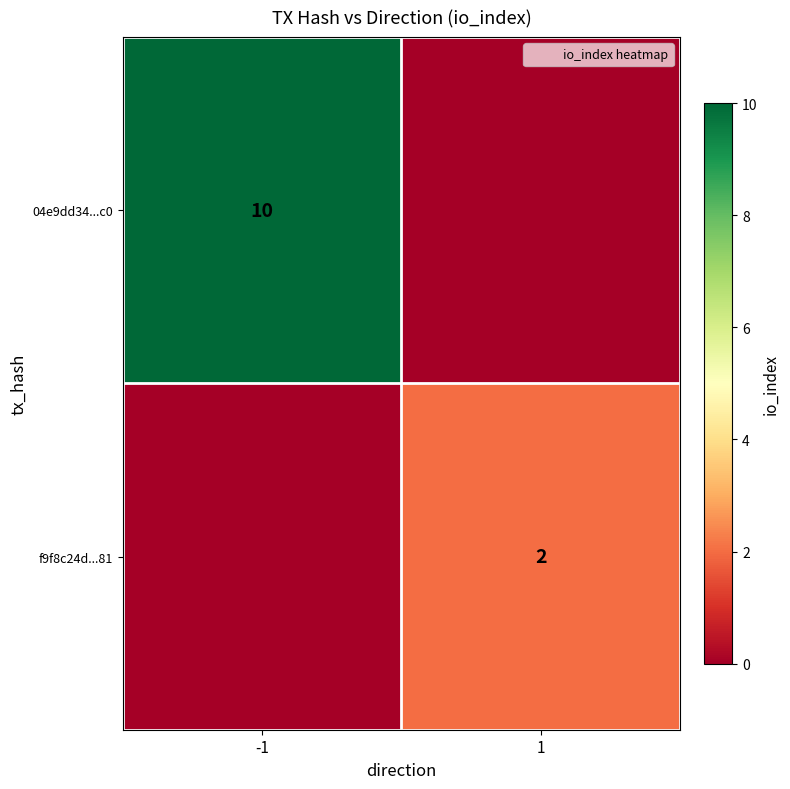

List the labels in order of f9f8c24d...81 value, largest first.

1, -1